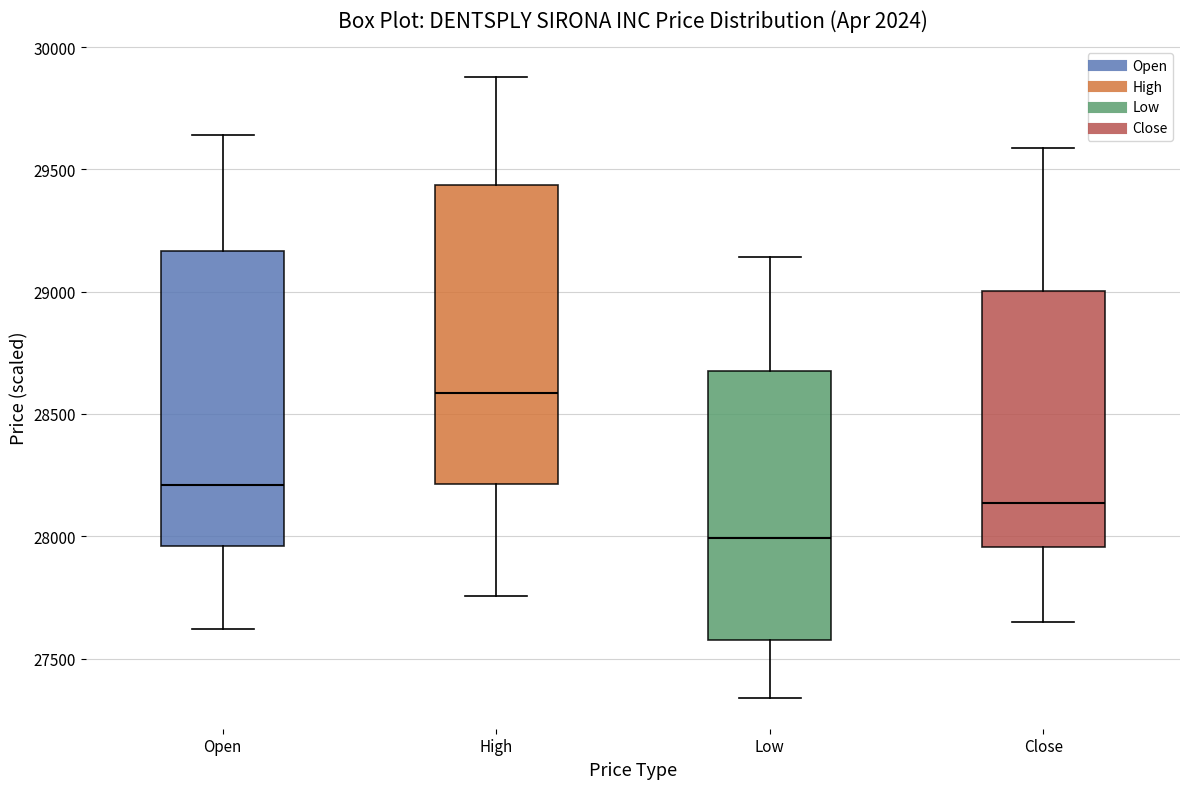

Reading left to right, read every box against the y-axis: the position of its median line, the range the box covers, and the ends of its whiskers. The values are not printed on the chart, so give them approximately, as read against the axis.

Open: median 28200, box 27950 to 29150, whiskers 27600 to 29650
High: median 28600, box 28200 to 29450, whiskers 27750 to 29900
Low: median 28000, box 27600 to 28700, whiskers 27350 to 29150
Close: median 28150, box 27950 to 29000, whiskers 27650 to 29600